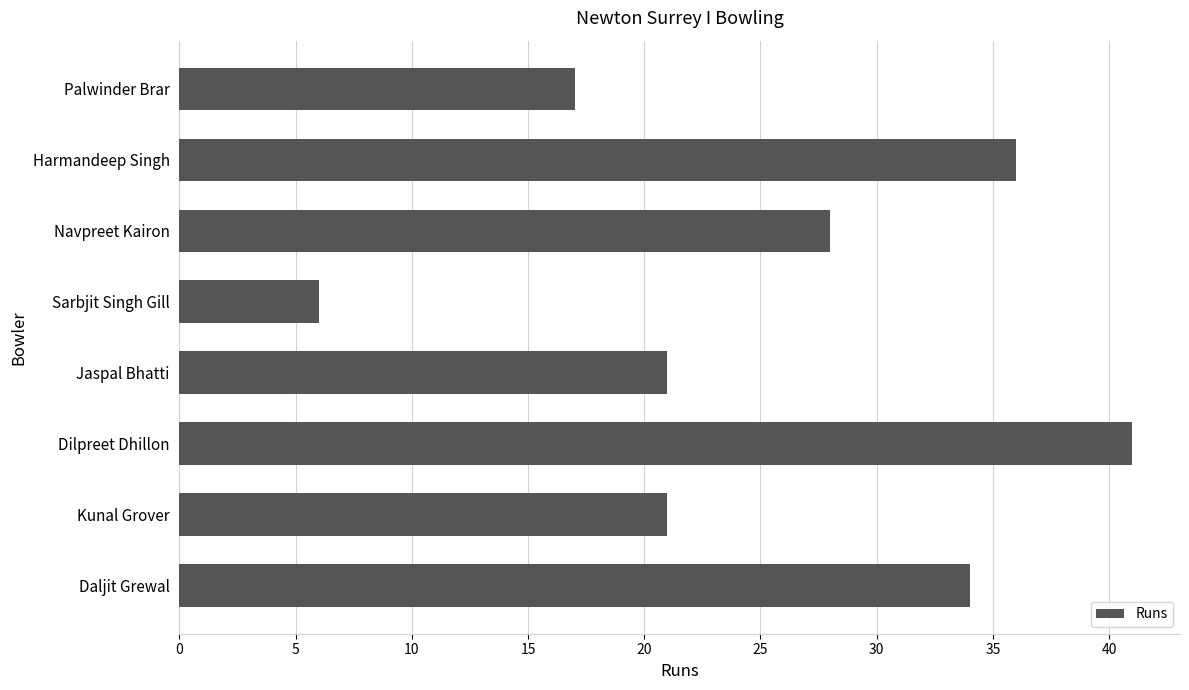

What value does the data have at Sarbjit Singh Gill, to the nearest 10?

10